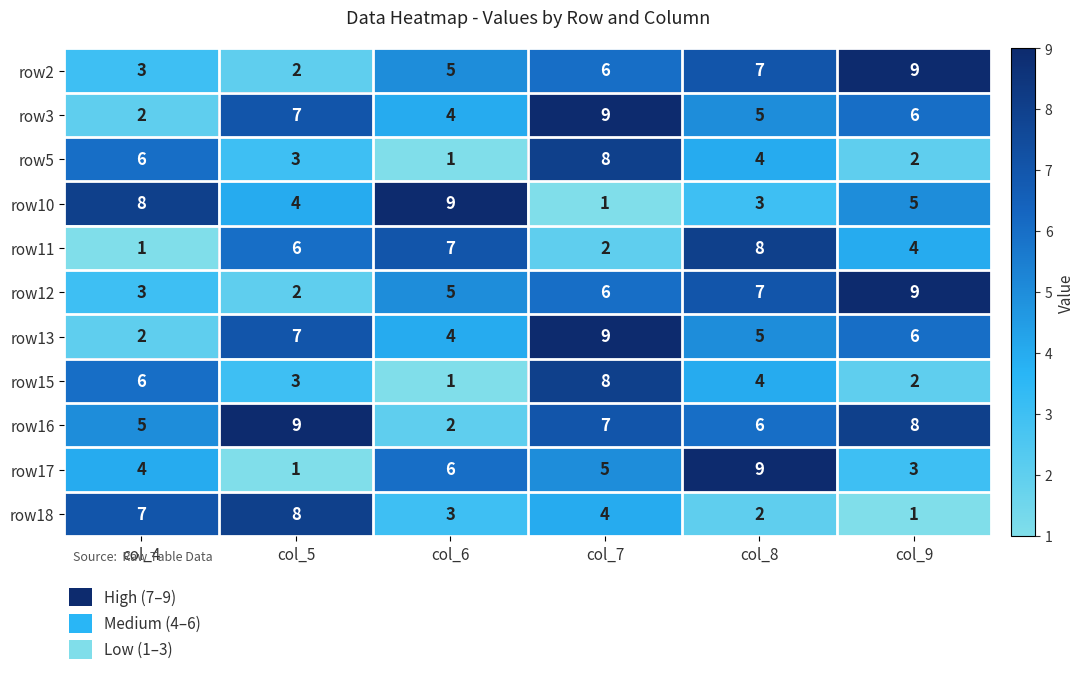

What is the total value across all series at col_7?

65